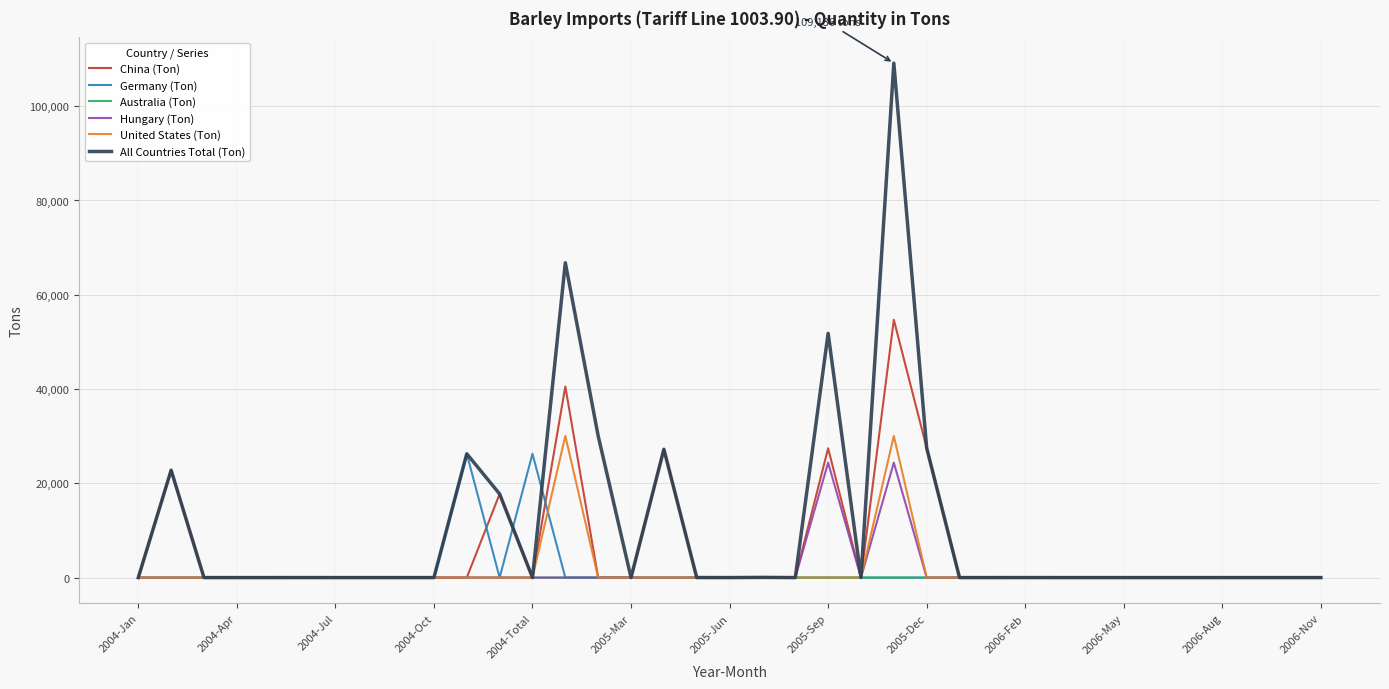

What is the maximum value shown in the chart?

109136